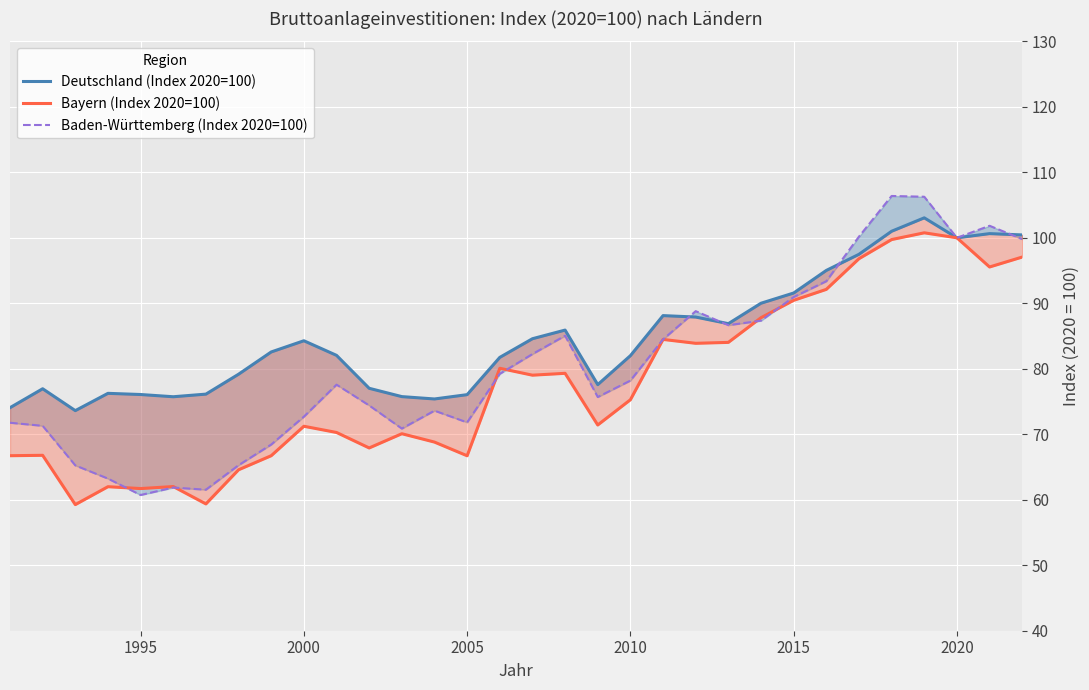

Rank the series by their maximum value, from lowest to highest.

Bayern (Index 2020=100), Deutschland (Index 2020=100), Baden-Württemberg (Index 2020=100)